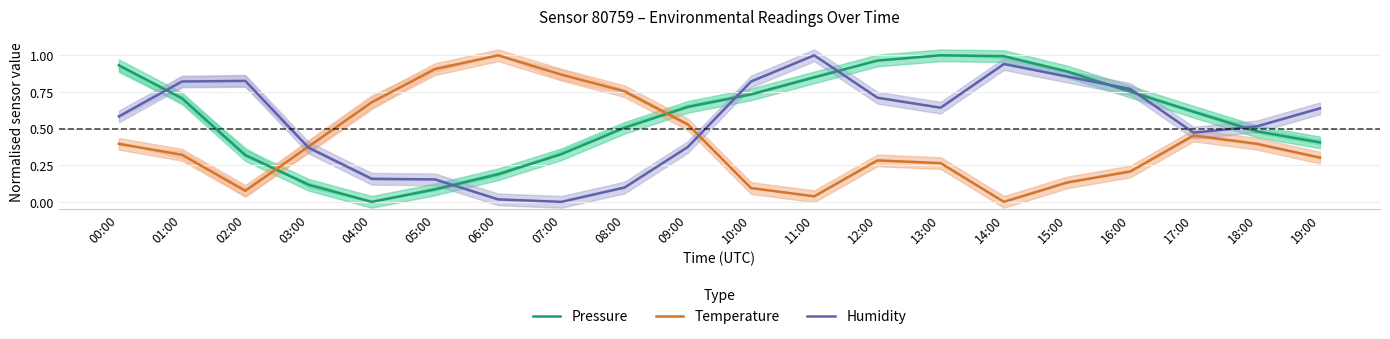

What is the difference between the maximum and minimum values in the Pressure series?

1.0